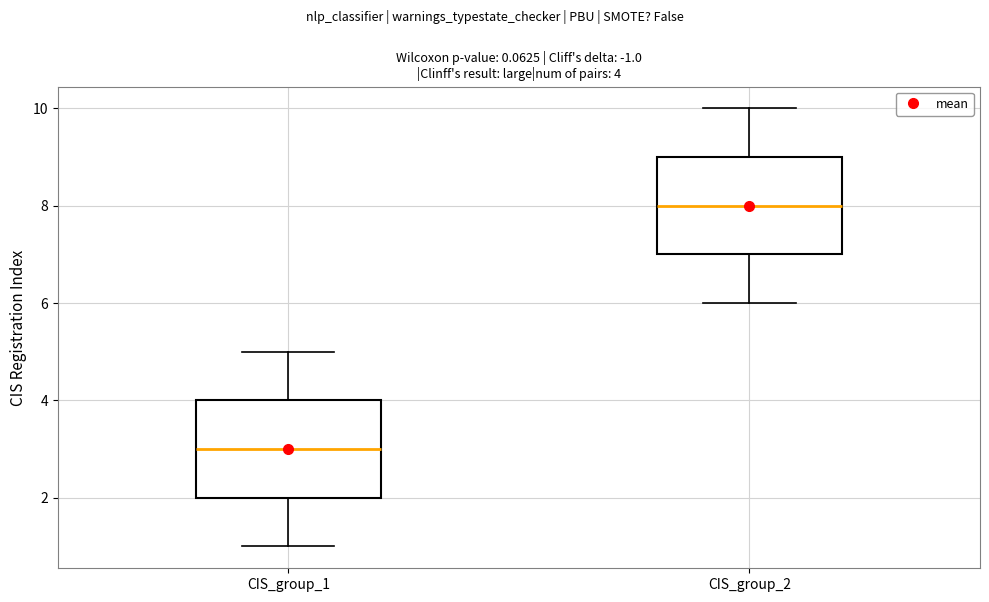

Which box has the lowest median line?

CIS_group_1